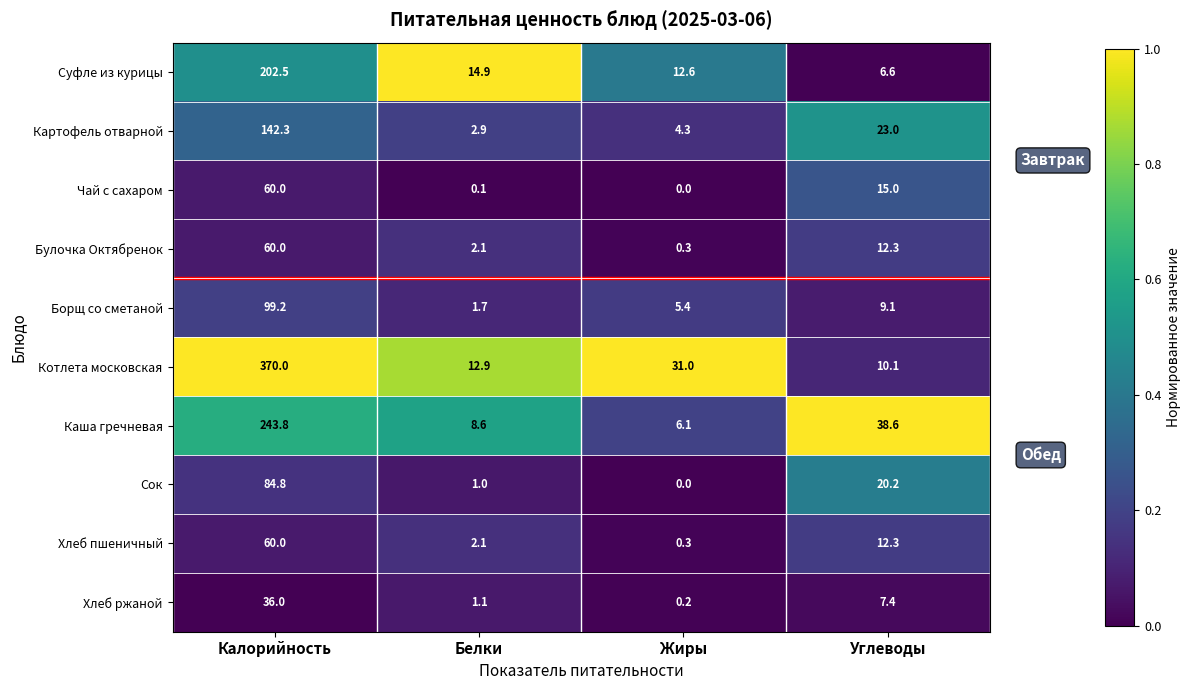

Is it true that Котлета московская equals 7.0 at Углеводы?

False